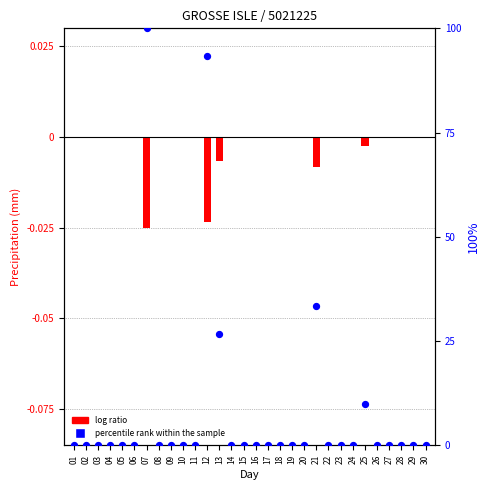

At which category is the sum across all series the highest?

07